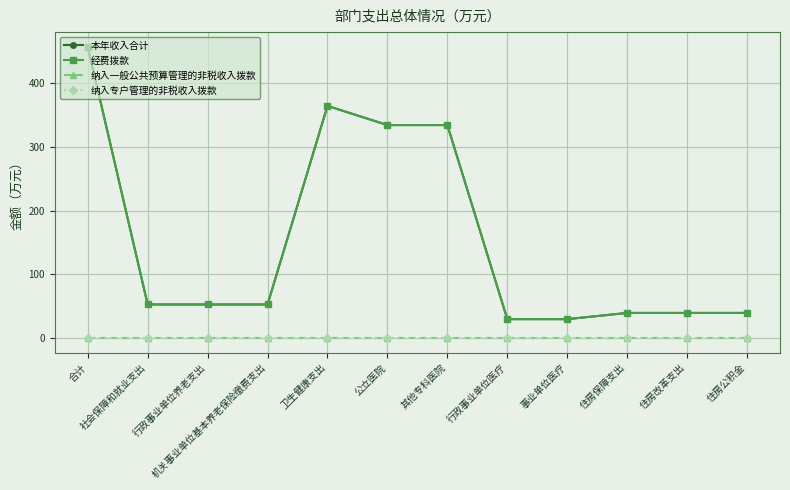

At which category is the sum across all series the highest?

合计